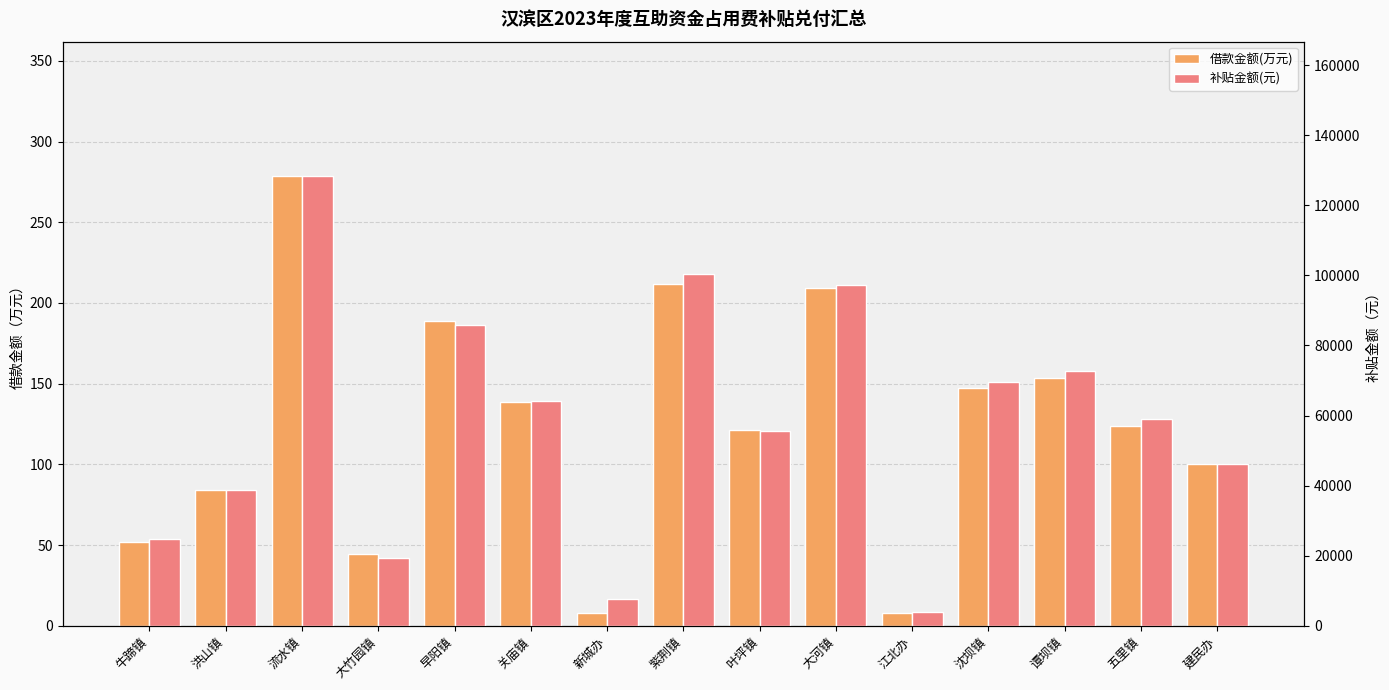

At which label is 补贴金额(元) closest to 66026?

关庙镇